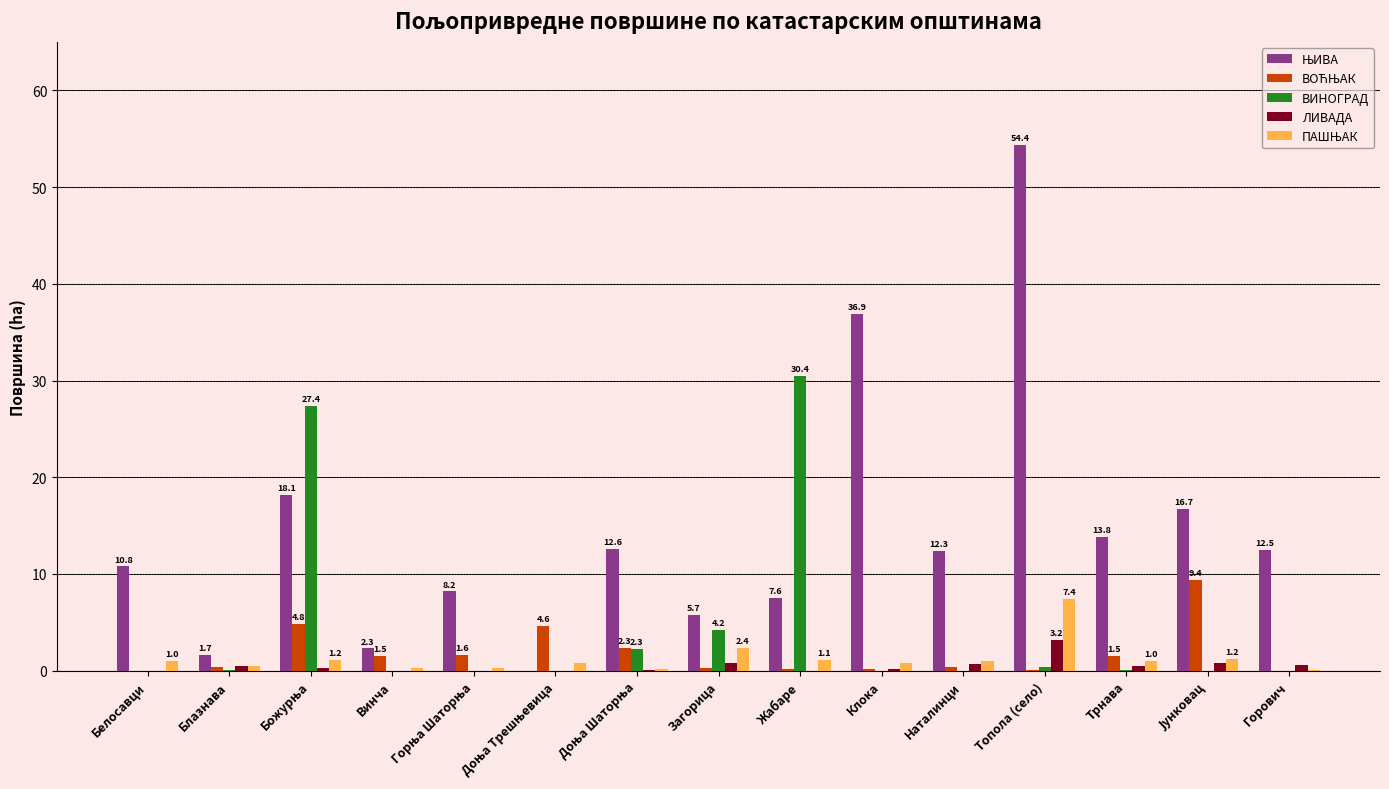

What is the sum of all ЛИВАДА values?

7.6